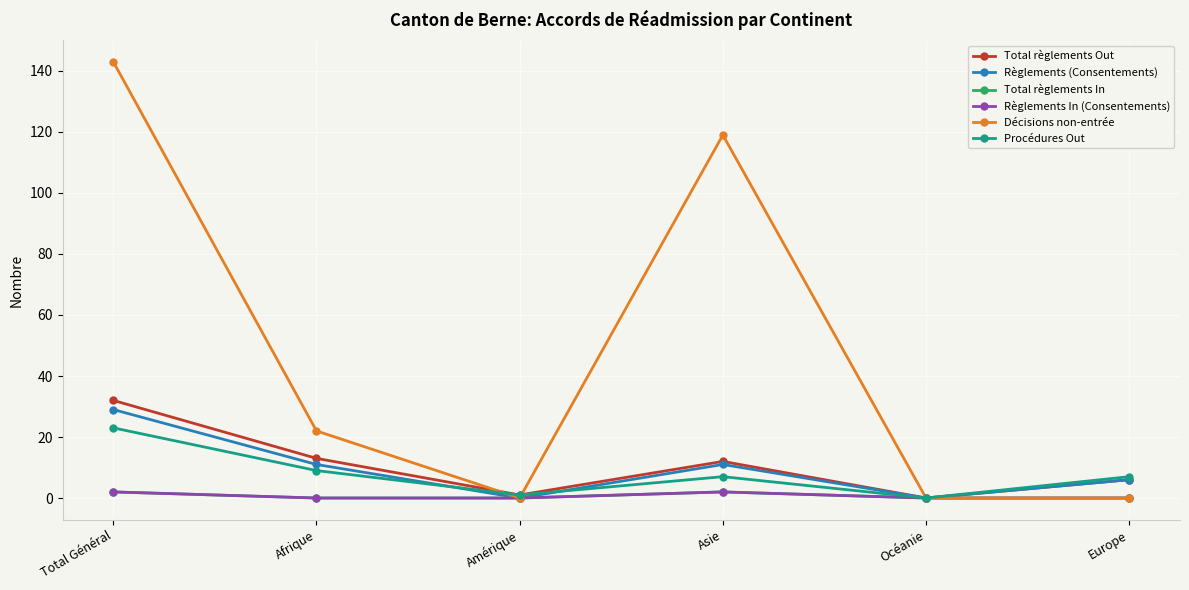

At which label is Total règlements Out closest to 16?

Afrique